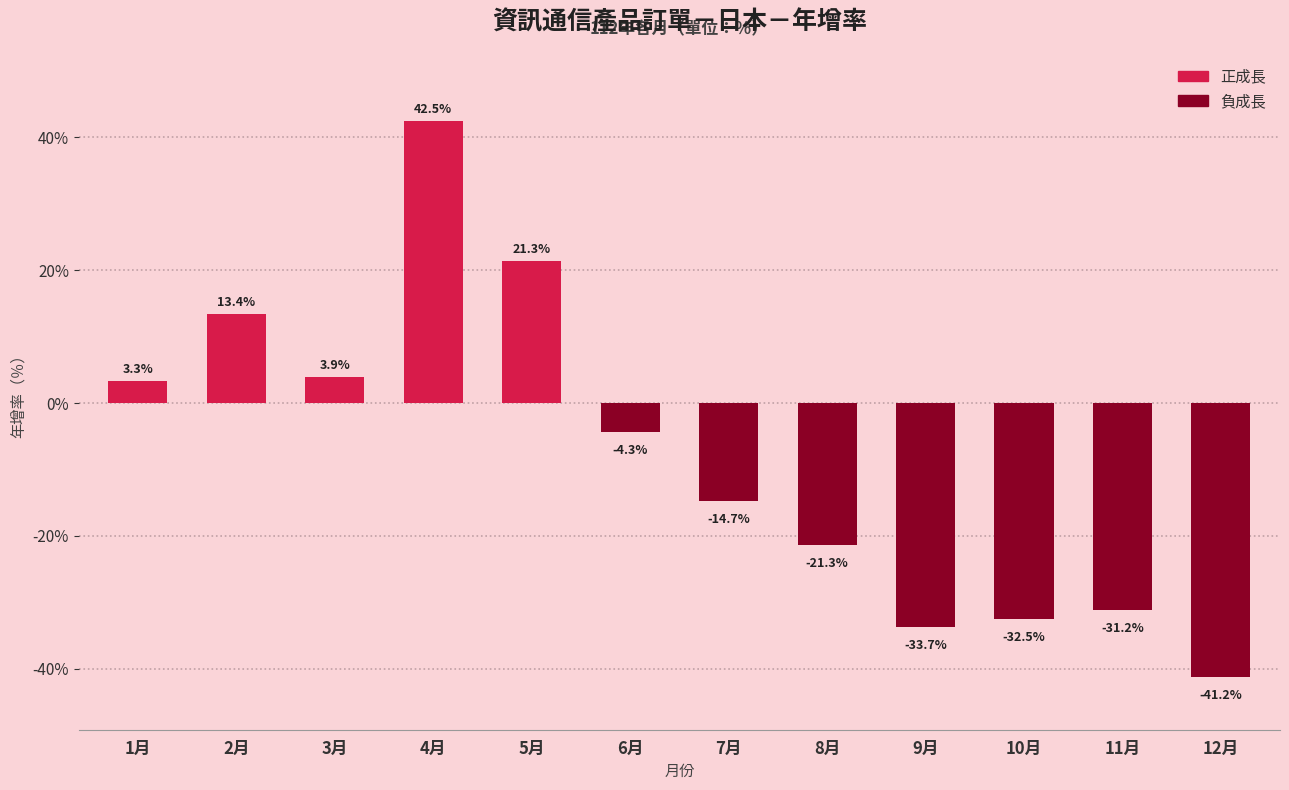

Reading left to right, what are all the values shown in this chart?

3.3	13.4	3.9	42.5	21.3	-4.3	-14.7	-21.3	-33.7	-32.5	-31.2	-41.2